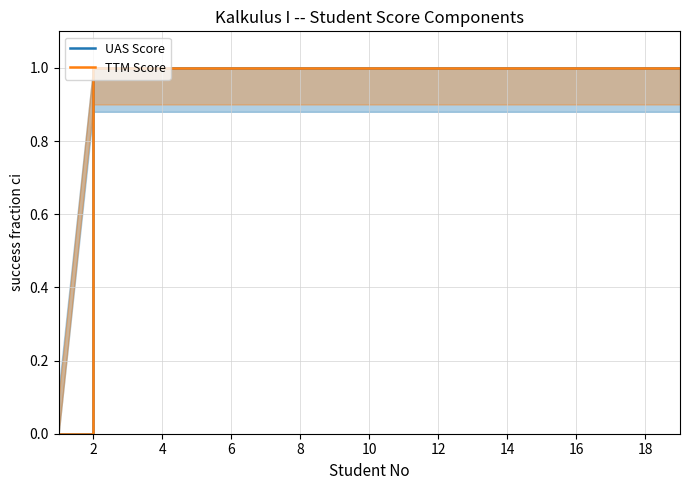

What is the sum of all TTM Score values?

18